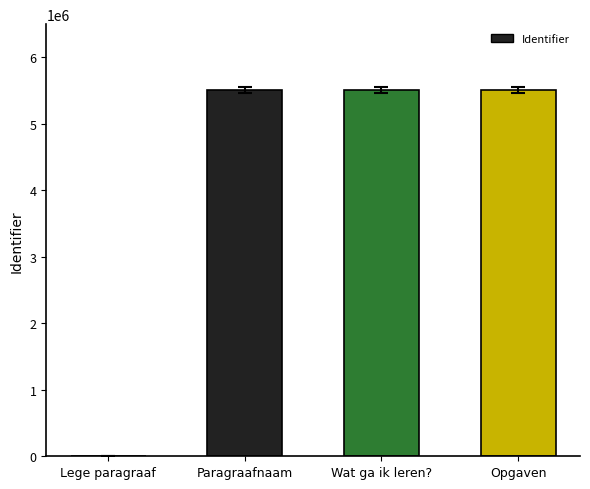

What is the approximate value at Wat ga ik leren??

5511339